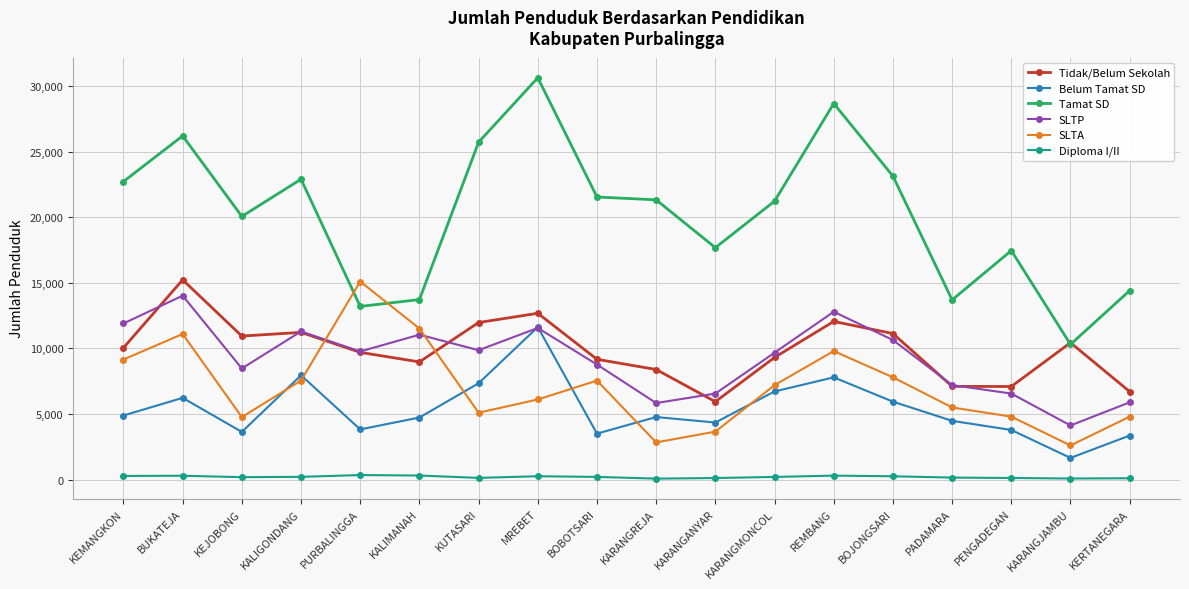

The value of Diploma I/II at BOJONGSARI is 250. True or false?

True